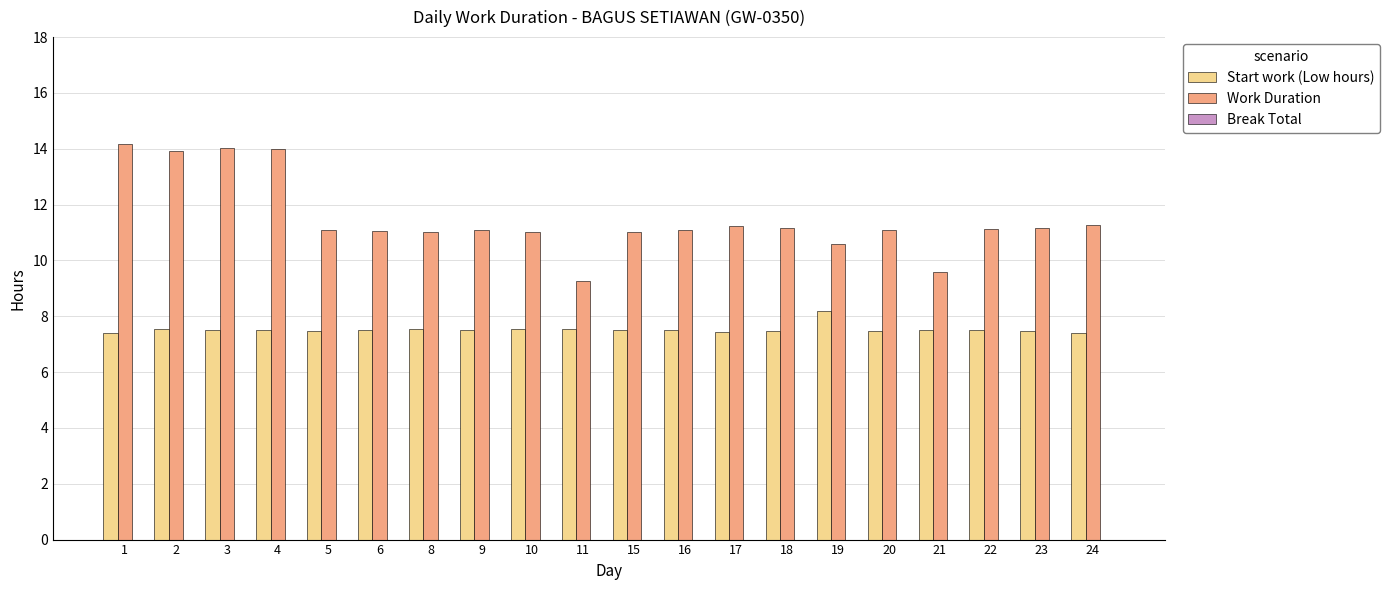

The Work Duration series shows 3.1 at 2. True or false?

False